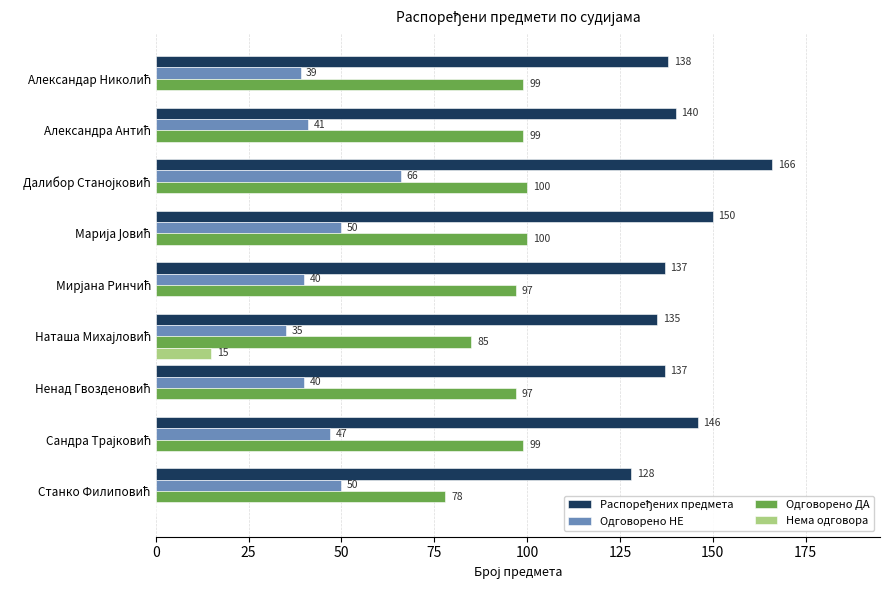

What is the maximum value shown in the chart?

166